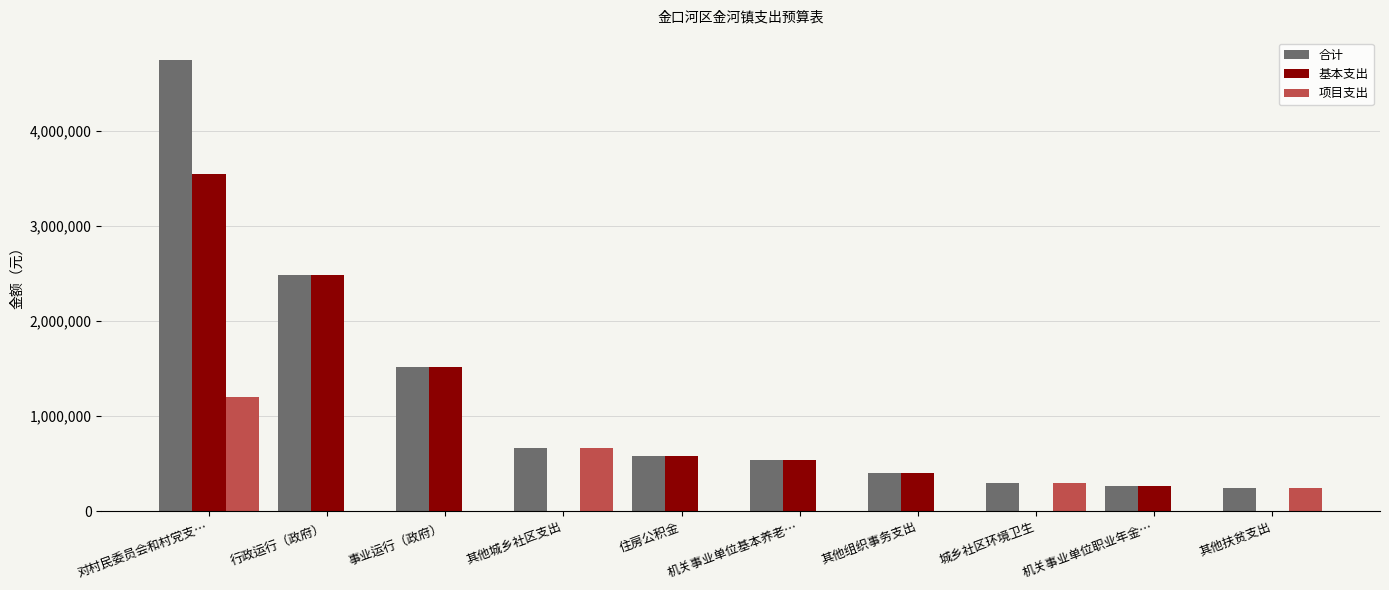

Count the number of data series in this chart.

3